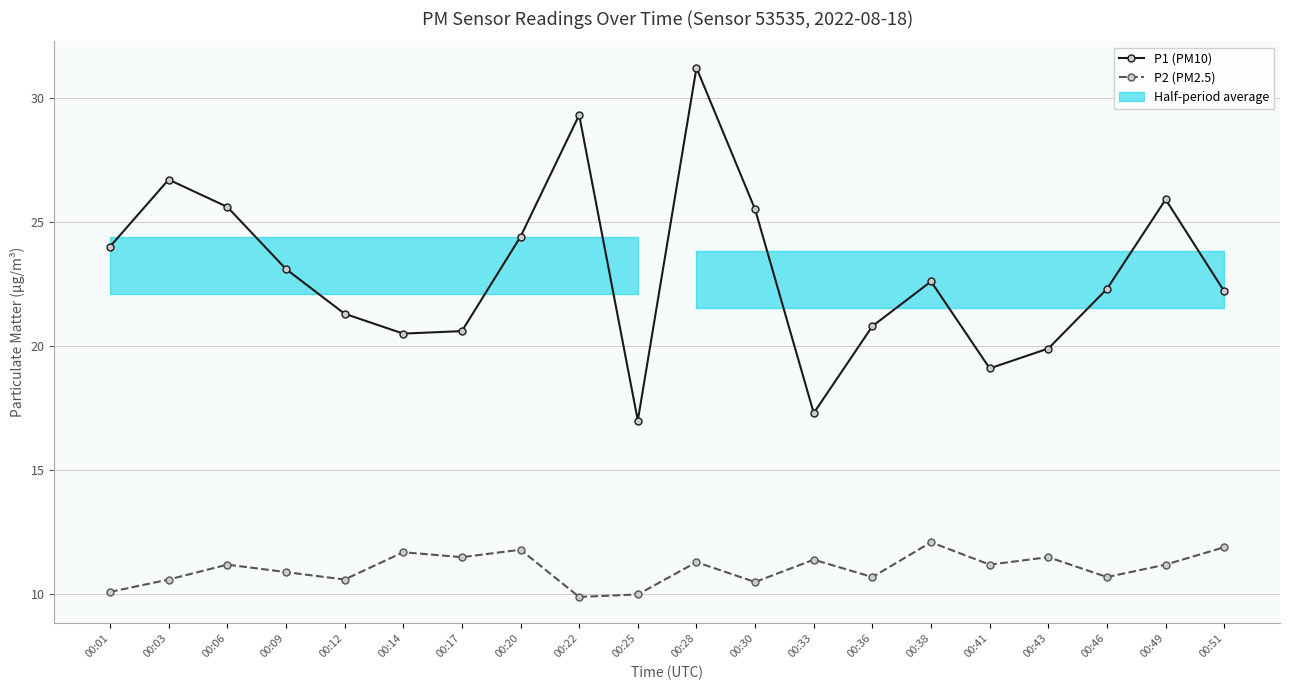

At which label does P1 (PM10) first exceed 22?

00:01